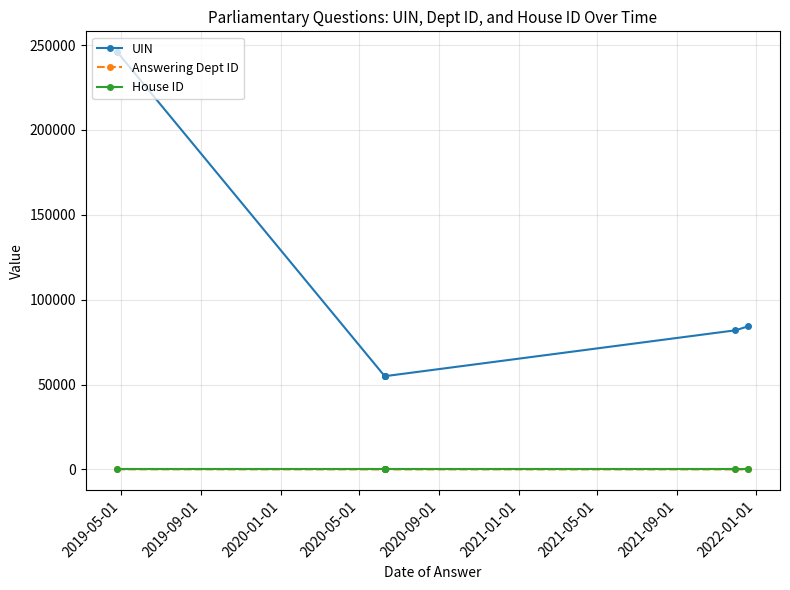

At how many categories does at least one series exceed 93658?

1